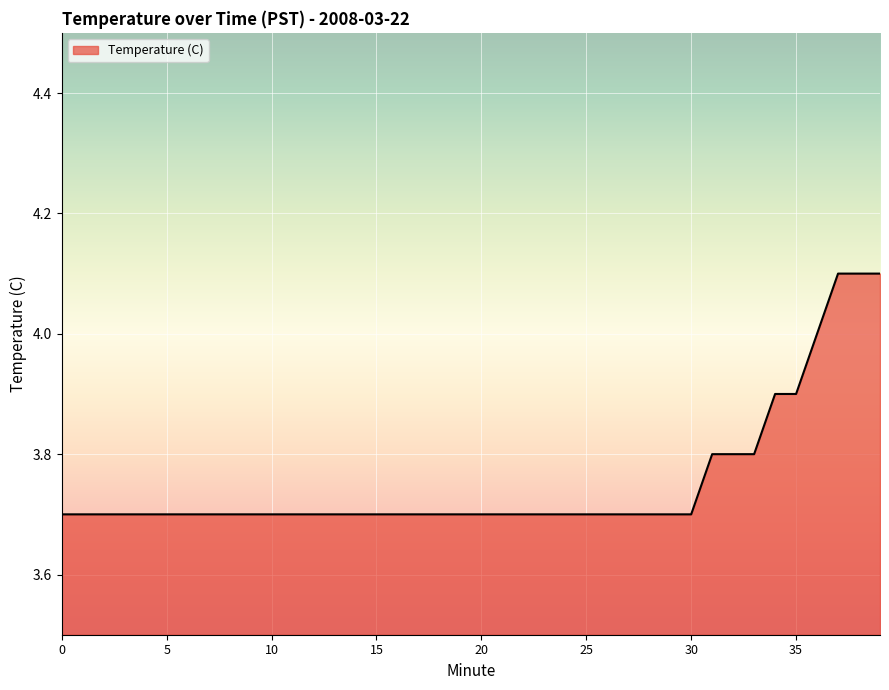

What is the average value?

3.8